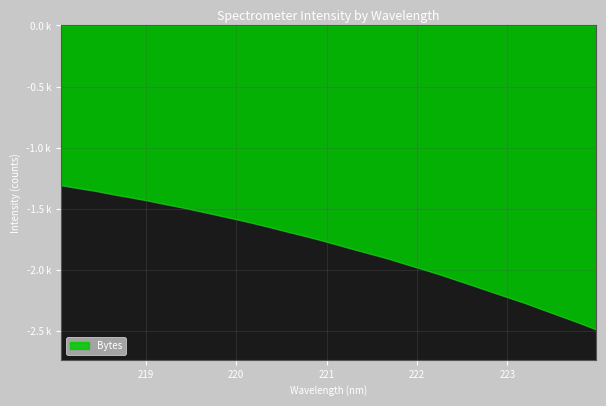

What is the value of the 29th point from the left?

-2330.8